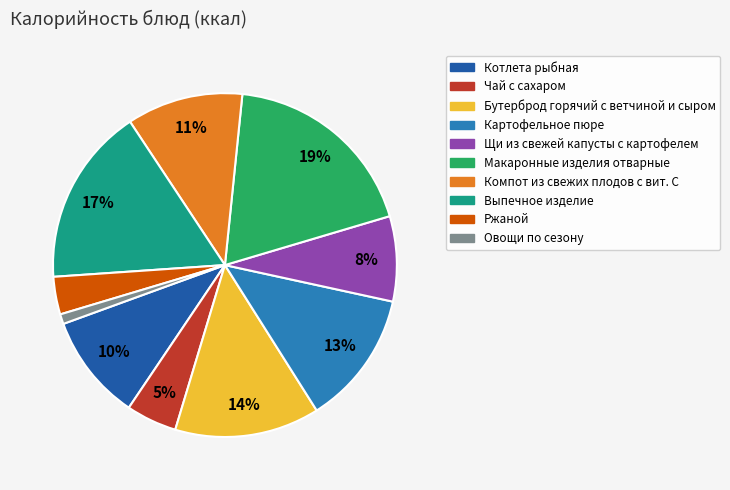

Do Картофельное пюре and Котлета рыбная together represent more than half of the pie?

No